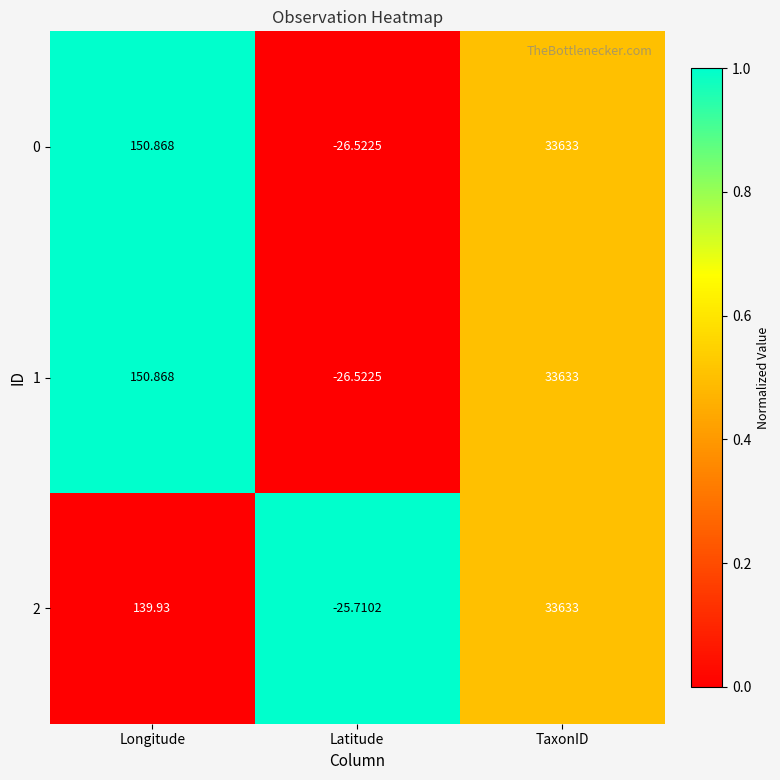

How many data points in 0 are less than 150?

1